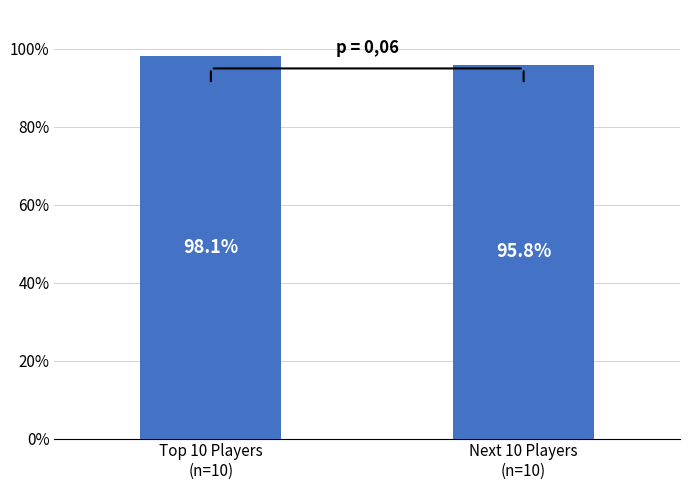

At which label does the data first exceed 98?

Top 10 Players
(n=10)